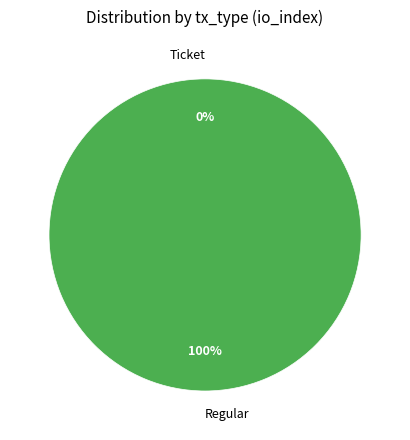

Is Regular the majority of the pie?

Yes